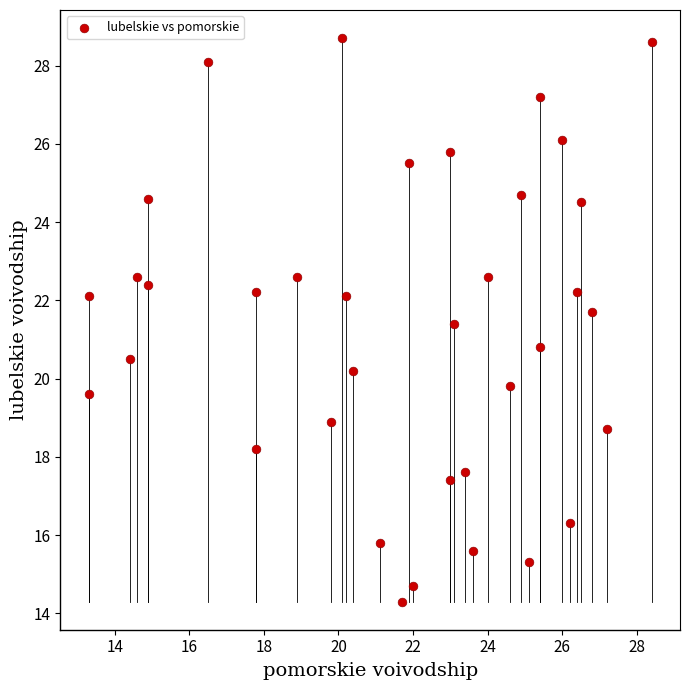

What is the range of Y values (max minus min)?

14.4